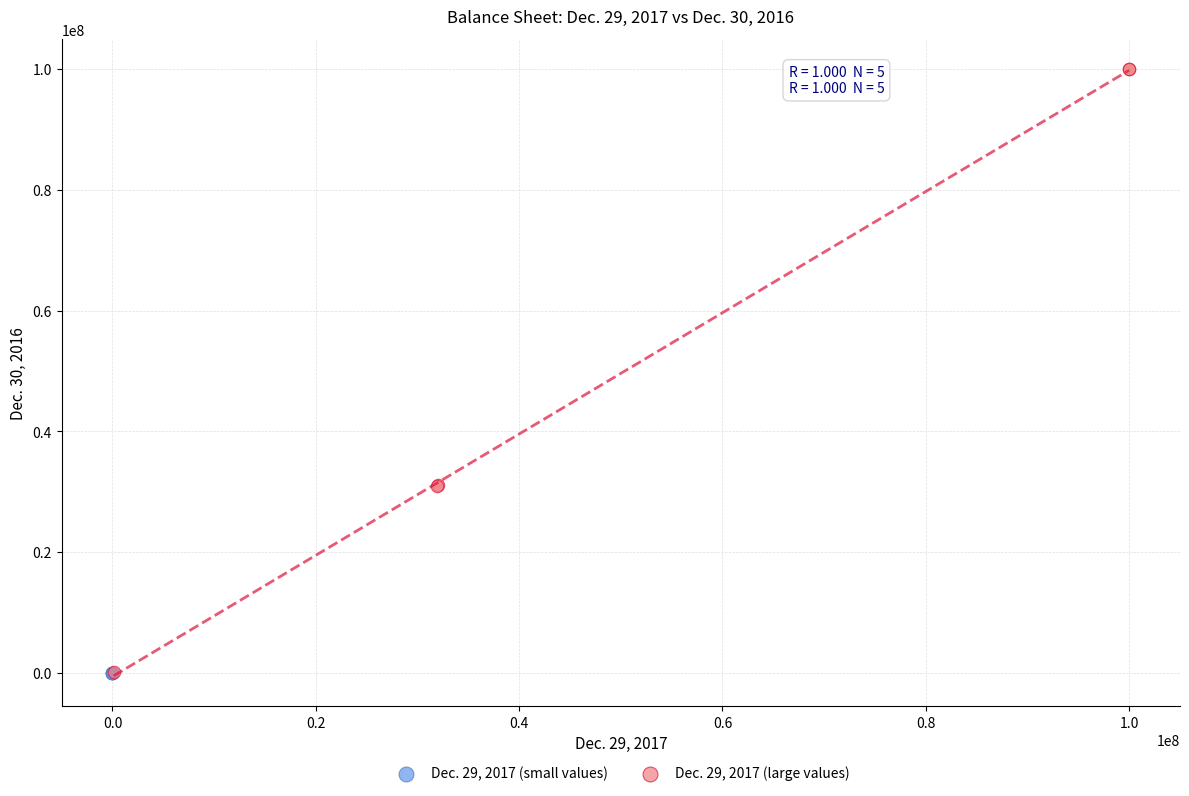

Which series has the largest Y range (max minus min)?

Dec. 29, 2017 (large values)